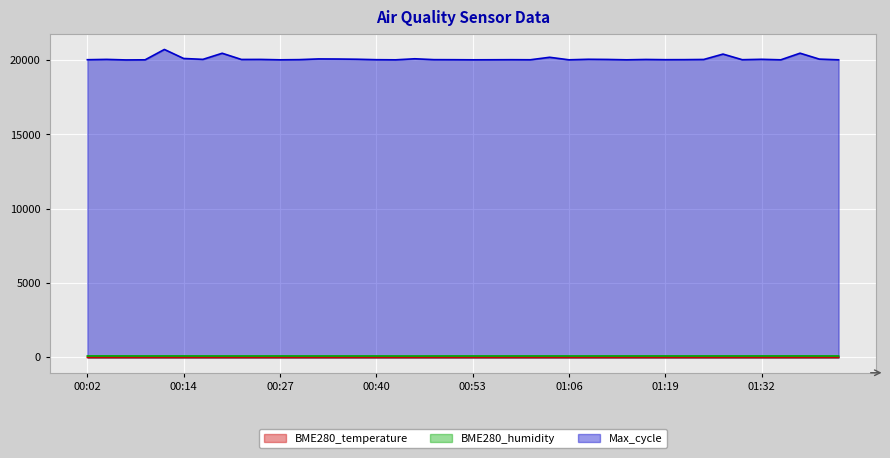

What are all the series names shown in the legend?

BME280_temperature, BME280_humidity, Max_cycle